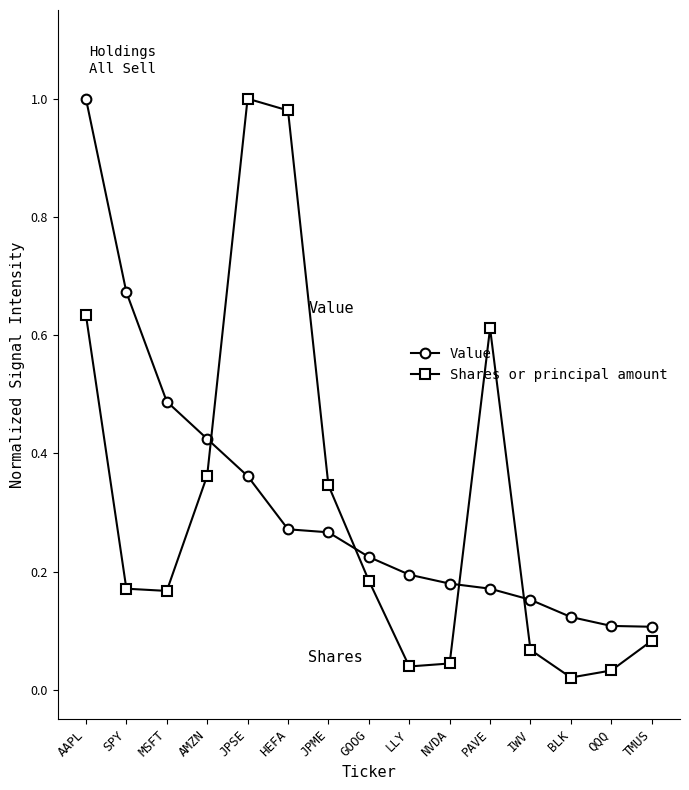

At IWV, list the series in order from largest to smallest.

Value, Shares or principal amount